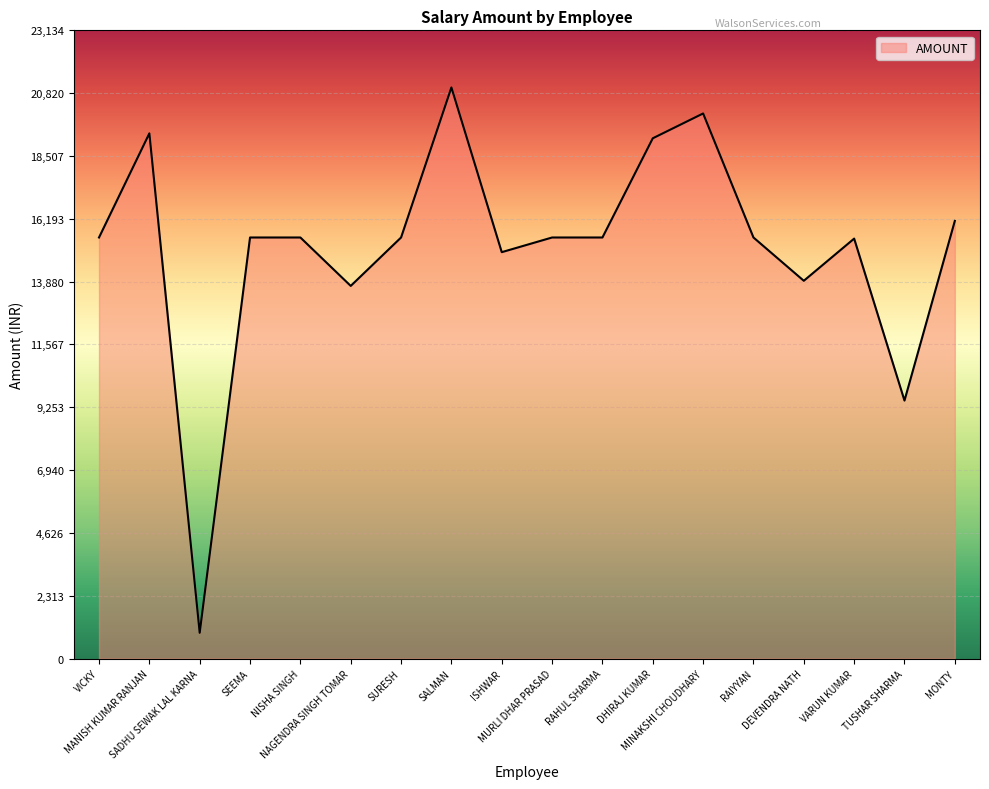

What is the smallest value displayed?

950